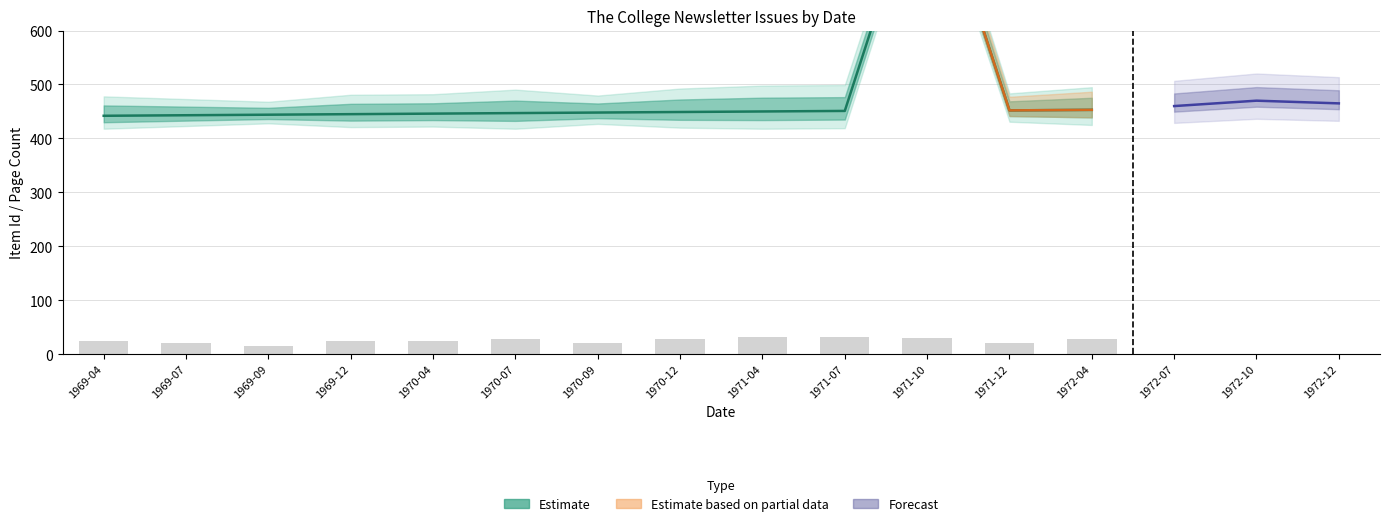

How many data points are less than 448?

6